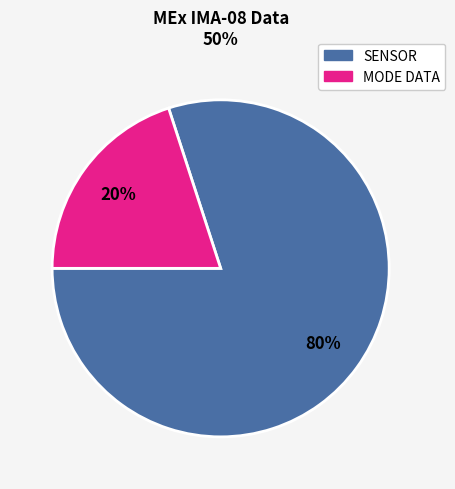

Does any single category account for the majority?

Yes